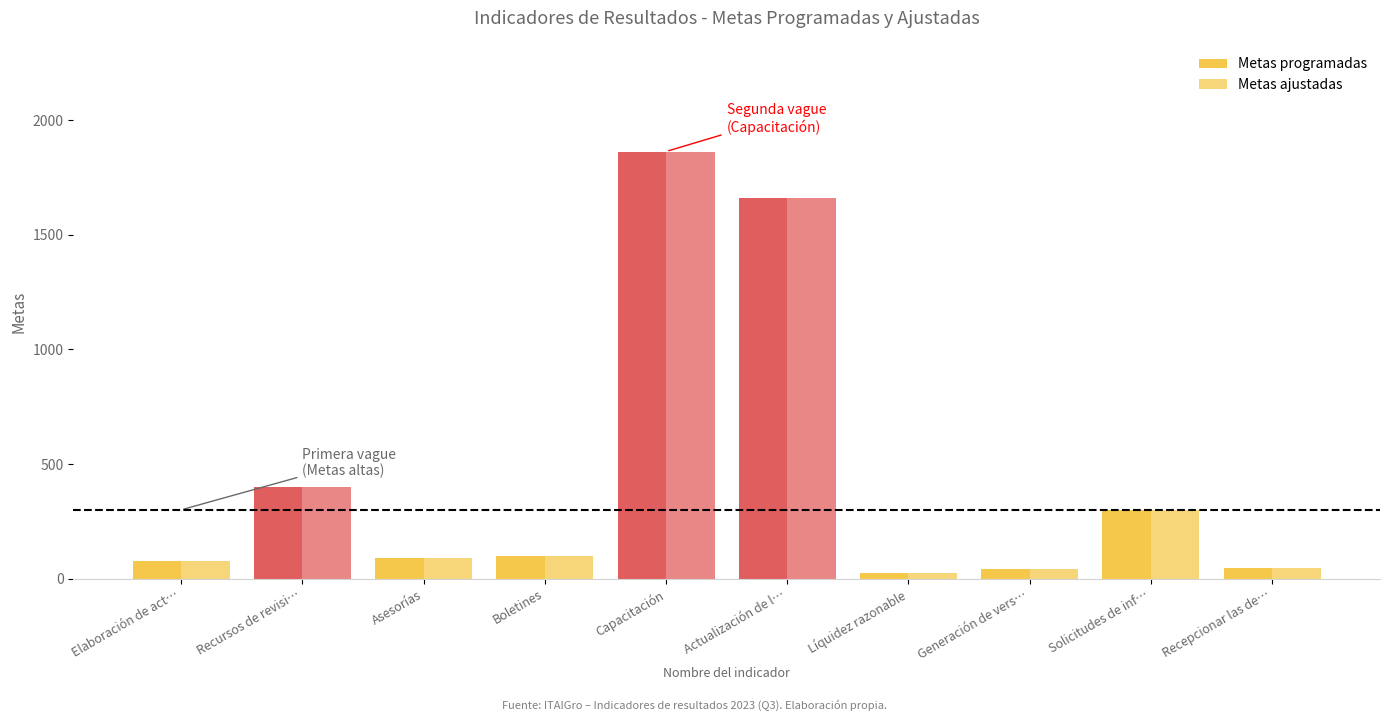

What position from the left is Generación de vers…?

8